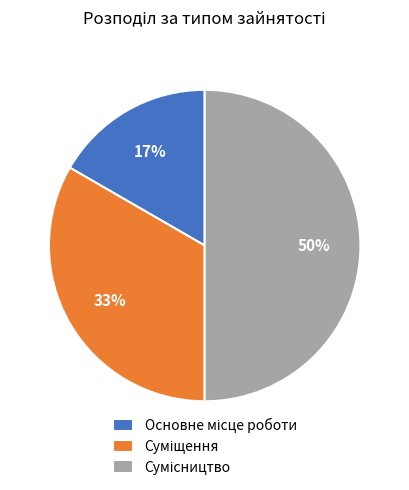

To the nearest percent, what is the difference between the largest and smallest slice percentages?

33%